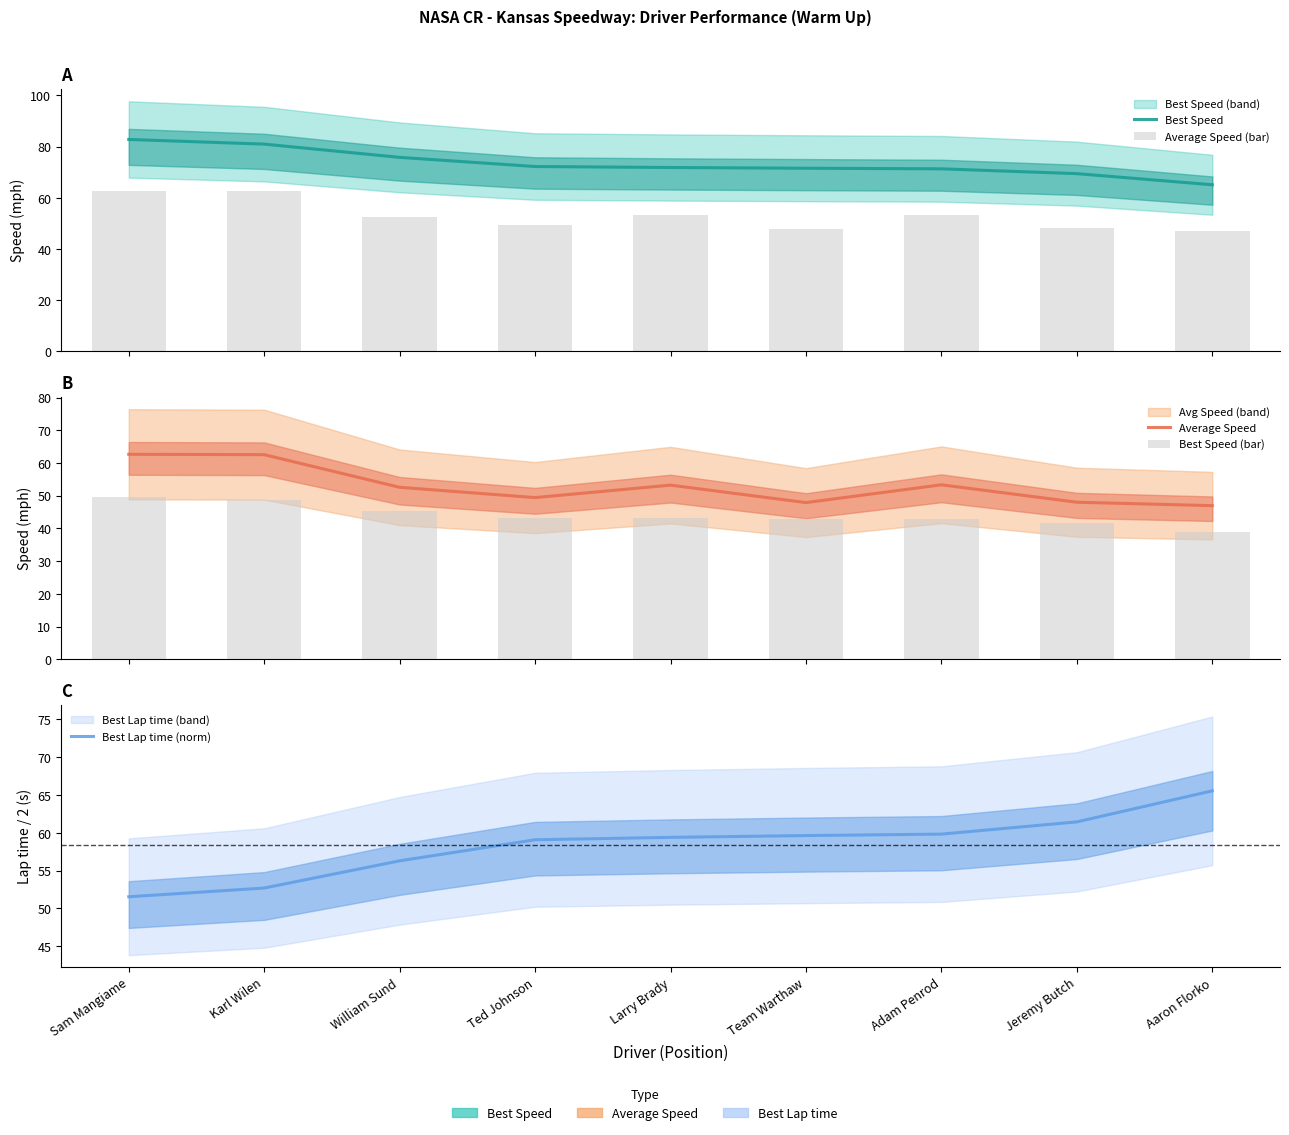

How many groups of bars are there?

9